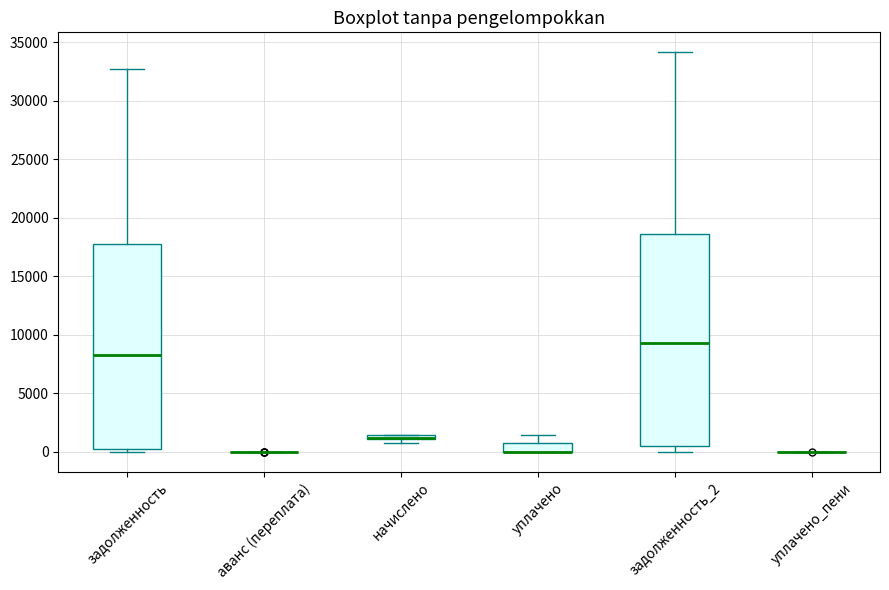

Where is the lower edge of the box for уплачено on the y-axis? The values are not printed on the chart, so give them approximately, as read against the axis.

0